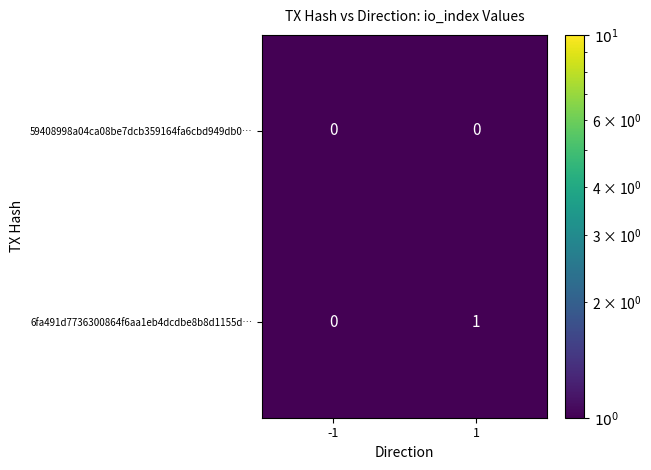

Rank the series by their average value, from highest to lowest.

6fa491d7736300864f6aa1eb4dcdbe8b8d1155d…, 59408998a04ca08be7dcb359164fa6cbd949db0…